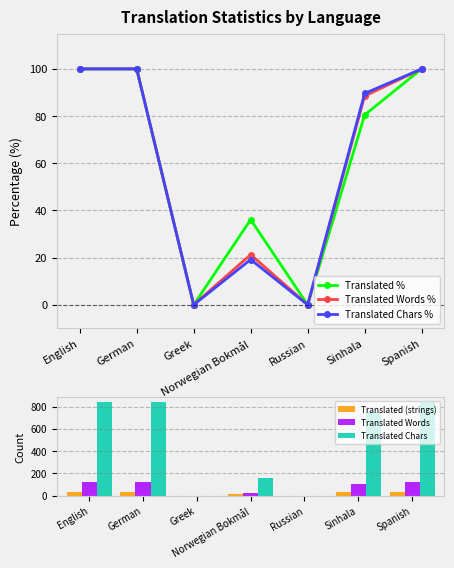

How many data points in Translated Words % are above 88?

4